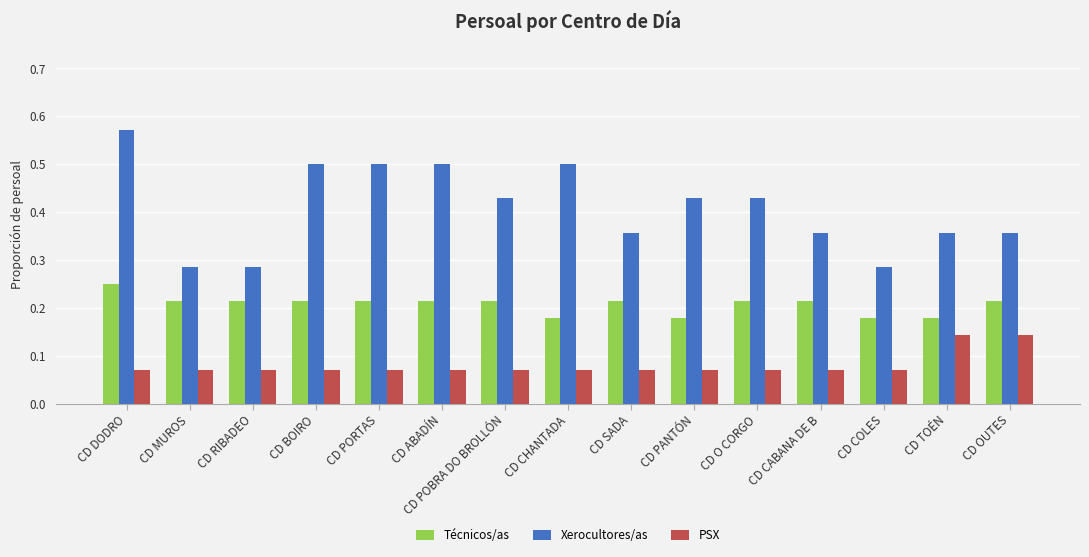

The value of Xerocultores/as at CD MUROS is 0.4. True or false?

False